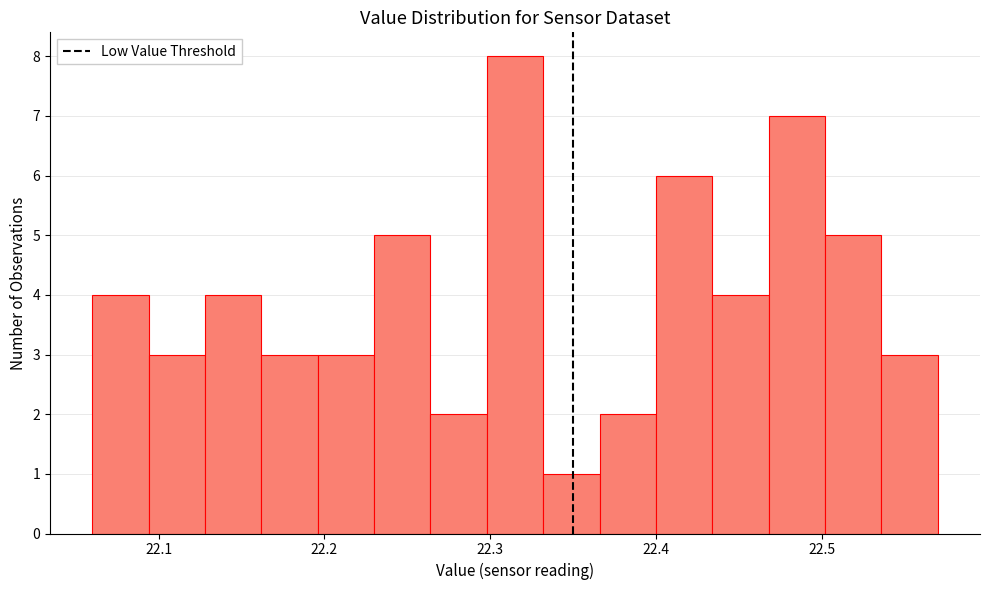

Around what value on the x-axis is the tallest bar? Give the approximate position of its centre, as read against the axis.

22.32